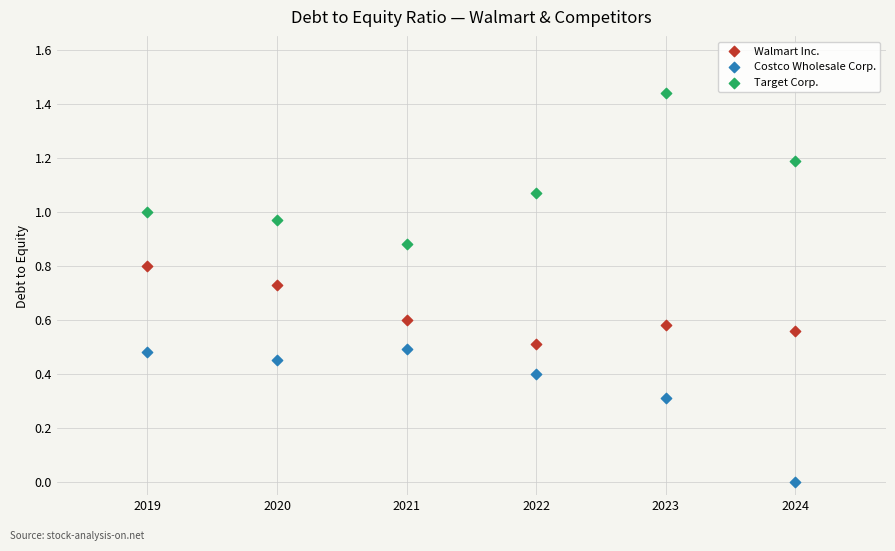

Which series reaches the maximum Y coordinate?

Target Corp.